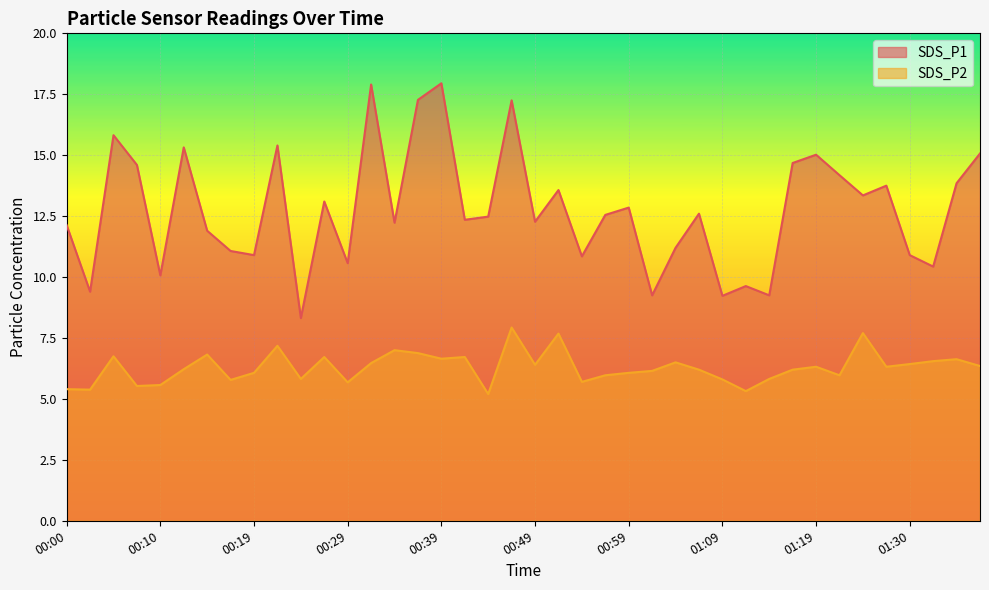

Reading left to right, extract all data points from this chart.

SDS_P1: 00:00=12.1	00:02=9.4	00:05=15.8	00:07=14.6	00:10=10.1	00:12=15.3	00:15=11.9	00:17=11.1	00:19=10.9	00:22=15.4	00:24=8.3	00:27=13.1	00:29=10.6	00:32=17.9	00:34=12.2	00:37=17.3	00:39=17.9	00:42=12.3	00:44=12.5	00:46=17.2	00:49=12.3	00:51=13.6	00:54=10.8	00:56=12.6	00:59=12.8	01:01=9.2	01:04=11.2	01:06=12.6	01:09=9.2	01:11=9.6	01:14=9.2	01:17=14.7	01:19=15.0	01:22=14.2	01:25=13.3	01:28=13.8	01:30=10.9	01:33=10.4	01:35=13.8	01:38=15.1
SDS_P2: 00:00=5.4	00:02=5.4	00:05=6.8	00:07=5.5	00:10=5.6	00:12=6.2	00:15=6.8	00:17=5.8	00:19=6.1	00:22=7.2	00:24=5.8	00:27=6.7	00:29=5.7	00:32=6.5	00:34=7.0	00:37=6.9	00:39=6.7	00:42=6.7	00:44=5.2	00:46=7.9	00:49=6.4	00:51=7.7	00:54=5.7	00:56=6.0	00:59=6.1	01:01=6.2	01:04=6.5	01:06=6.2	01:09=5.8	01:11=5.3	01:14=5.8	01:17=6.2	01:19=6.3	01:22=6.0	01:25=7.7	01:28=6.3	01:30=6.4	01:33=6.5	01:35=6.6	01:38=6.3